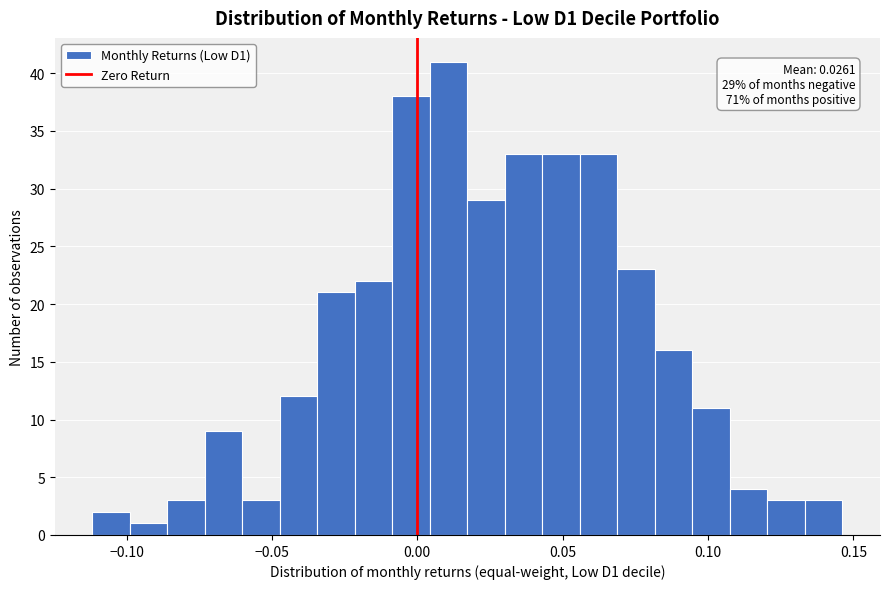

Read against the x-axis, roughly where is the centre of the tallest bar?

0.010